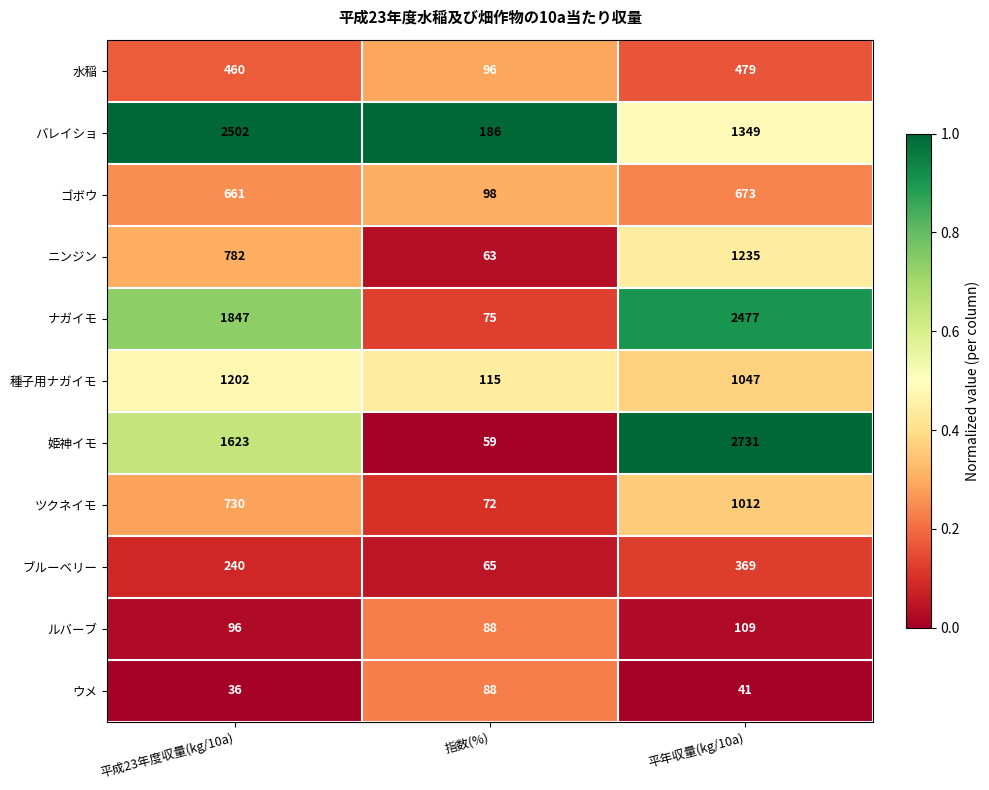

At which category is the sum across all series the highest?

平年収量(kg/10a)